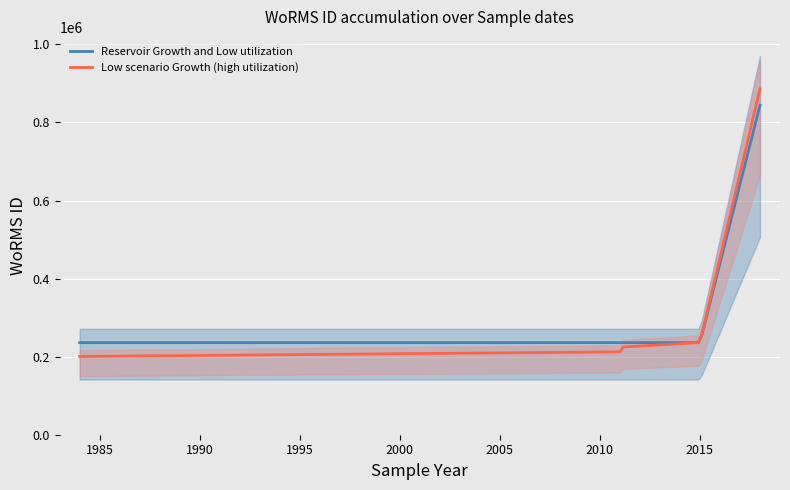

True or false: Reservoir Growth and Low utilization and Low scenario Growth (high utilization) cross at least once.

True